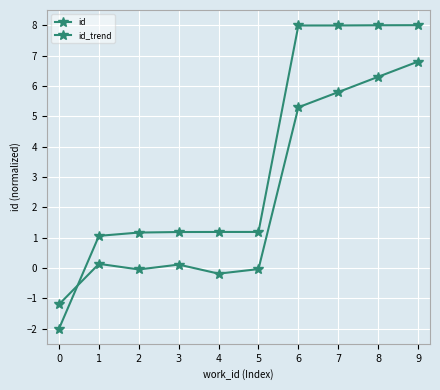

At which category is the sum across all series the highest?

9